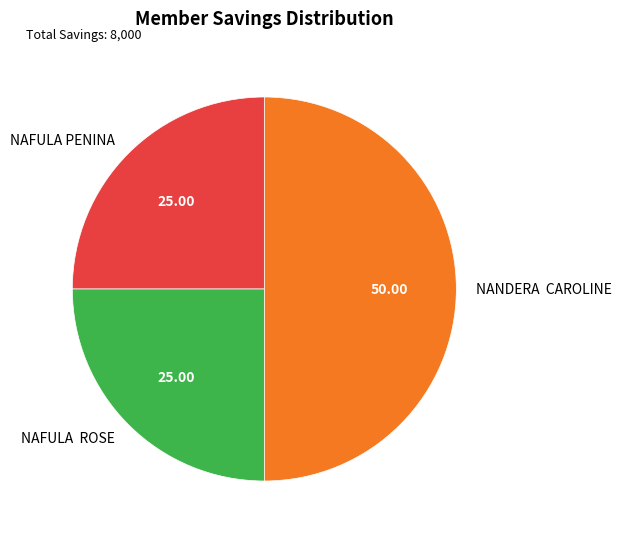

Which has a higher value, NAFULA ROSE or NANDERA CAROLINE?

NANDERA CAROLINE